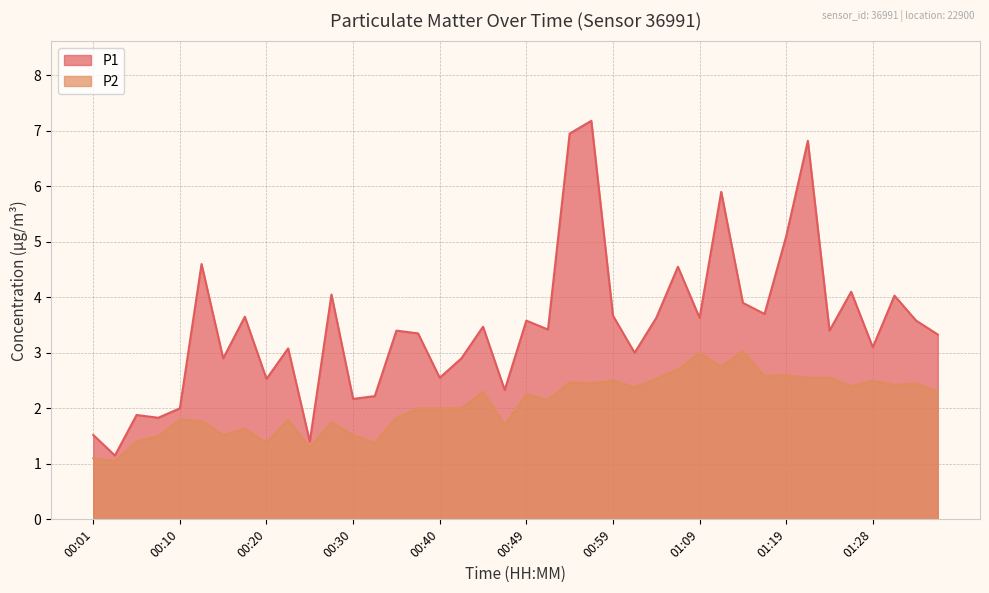

At how many categories does at least one series exceed 7?

1